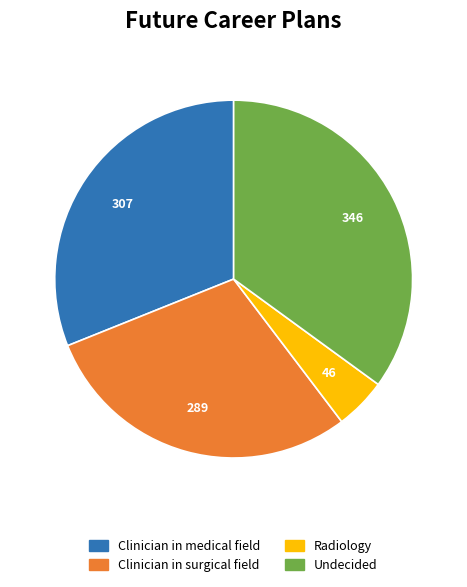

Approximately how many times larger is the value at Undecided compared to Clinician in medical field?

1.1